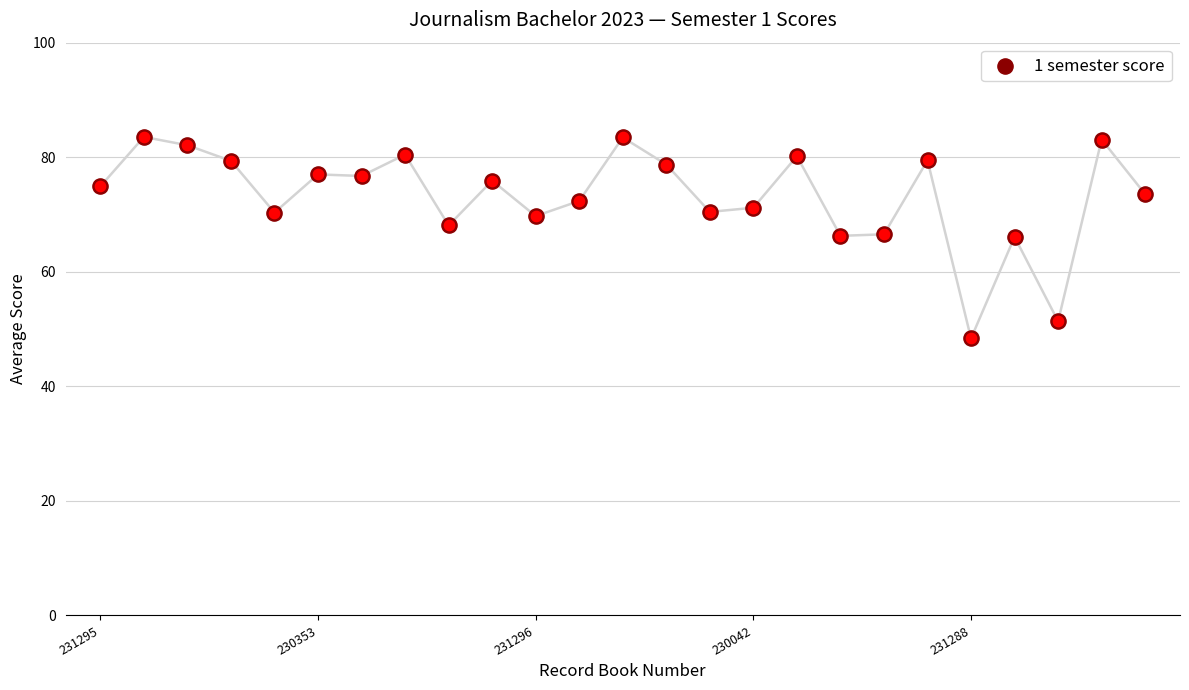

What is the change in value from 9 to 10?

-6.2